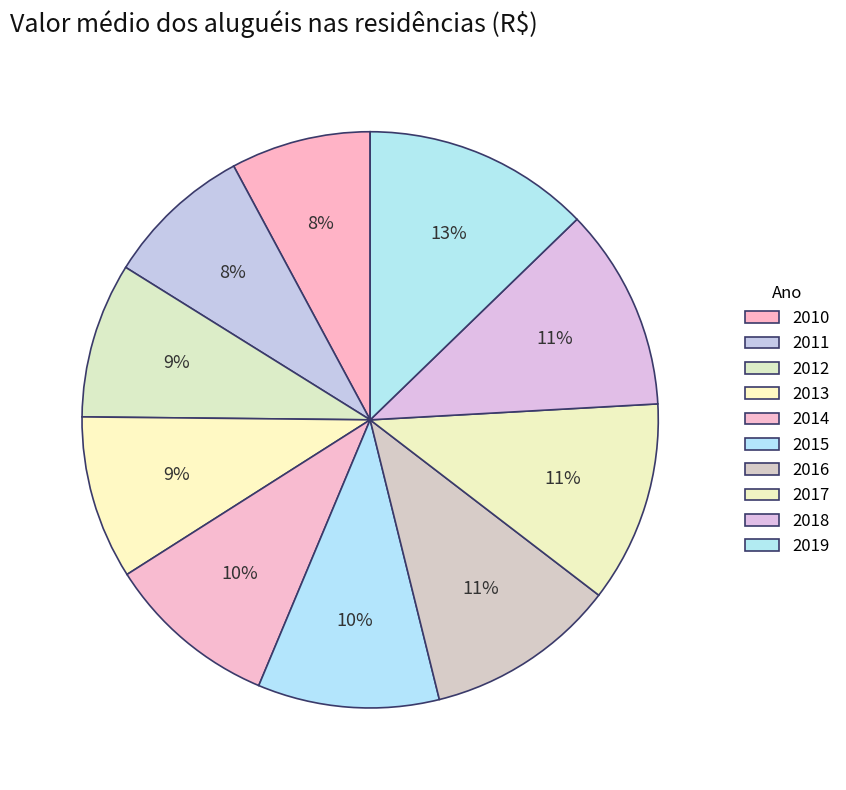

To the nearest percent, what percentage of the pie is 2017?

11%